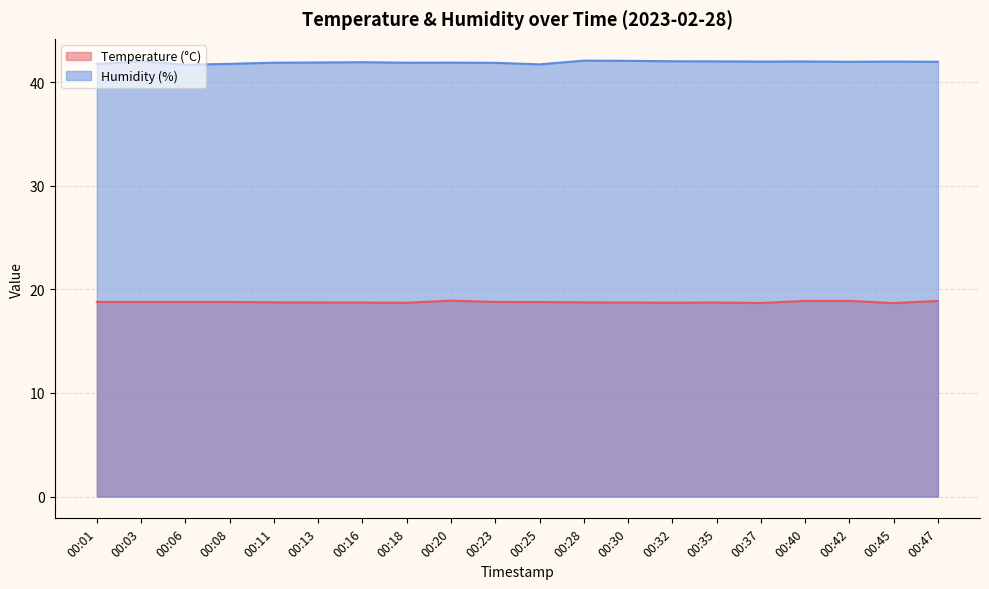

True or false: Humidity (%) has more than 1 interior local peaks.

True